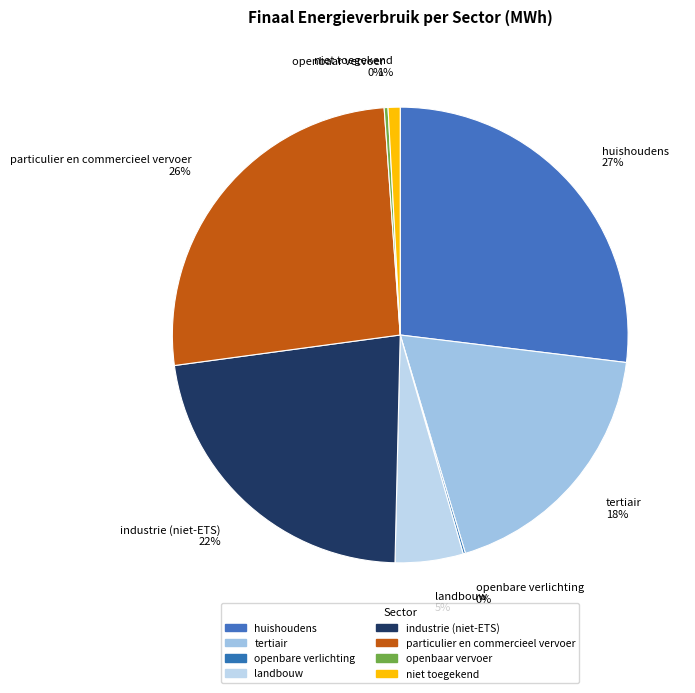

Do industrie (niet-ETS) 22% and tertiair 18% together represent more than half of the pie?

No